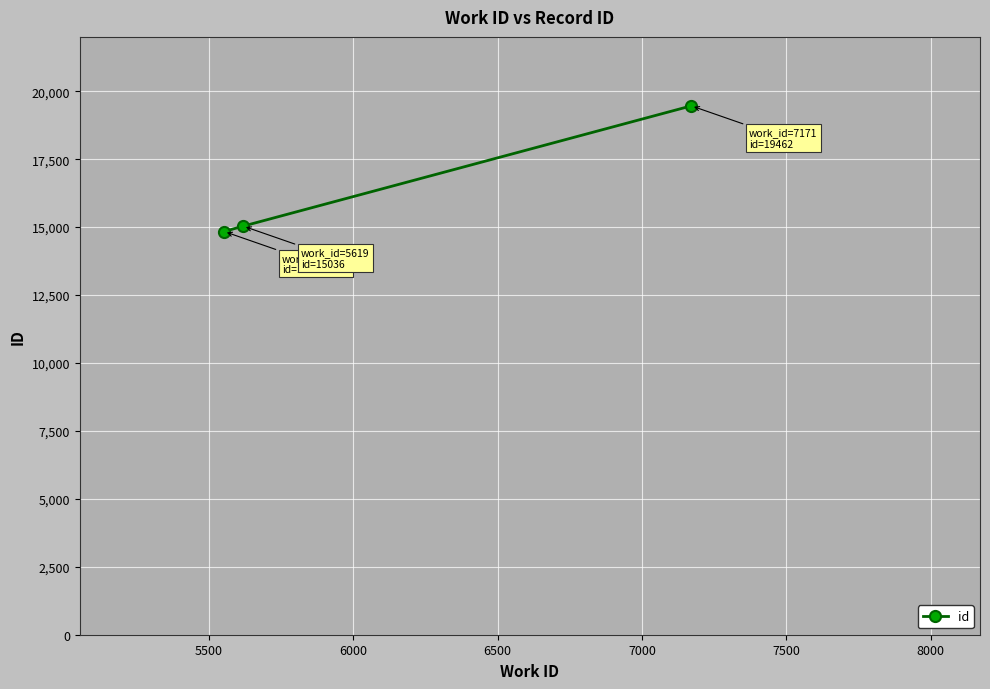

What is the maximum value shown in the chart?

19462